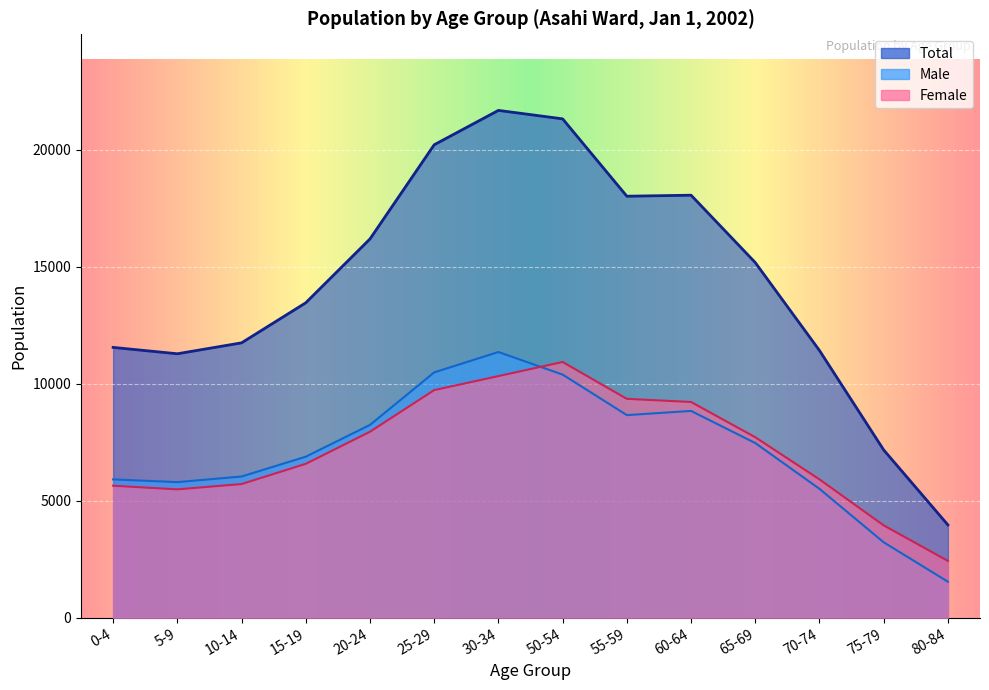

True or false: Female and Total intersect in this chart.

False